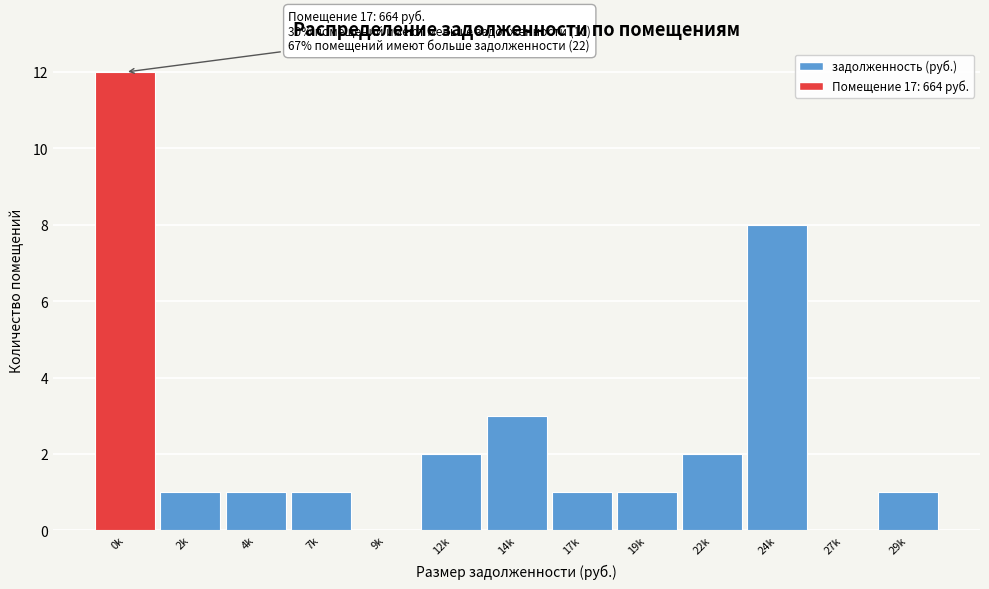

The value at 14k is 3. True or false?

True